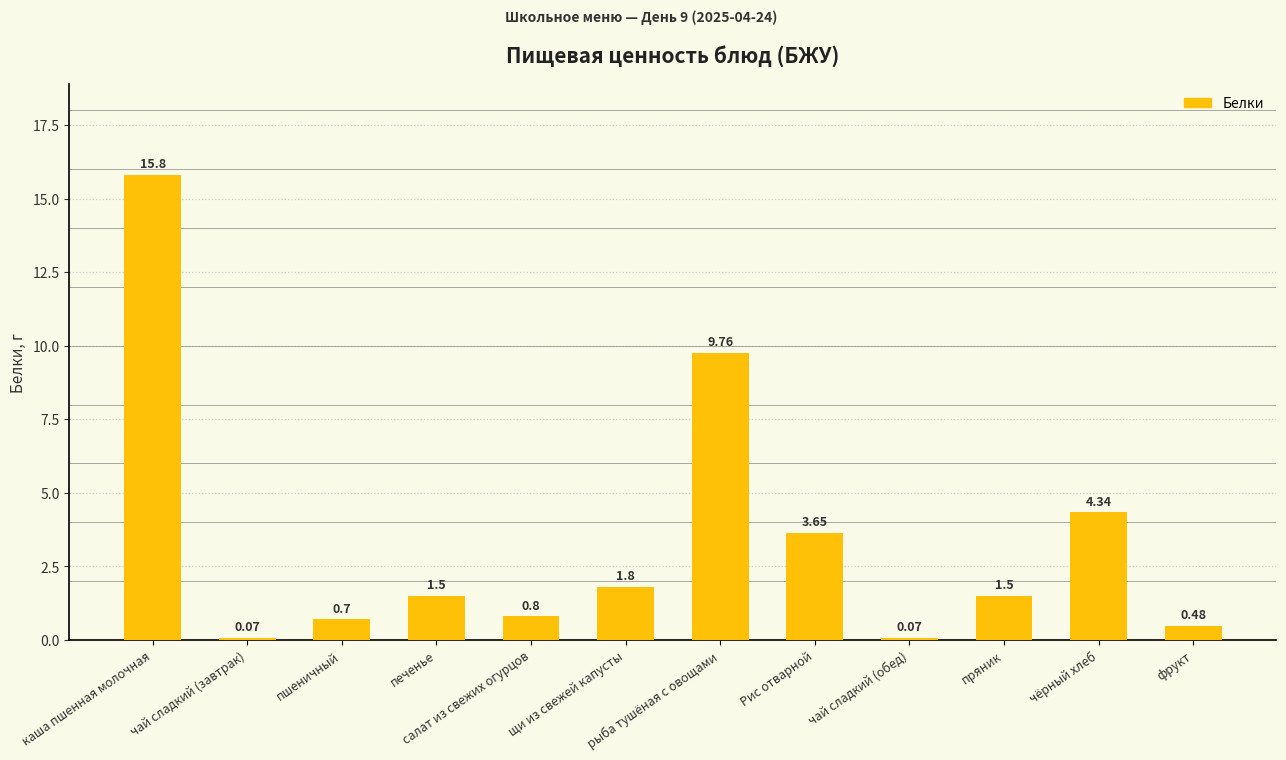

Where does the data first go above 1?

каша пшенная молочная